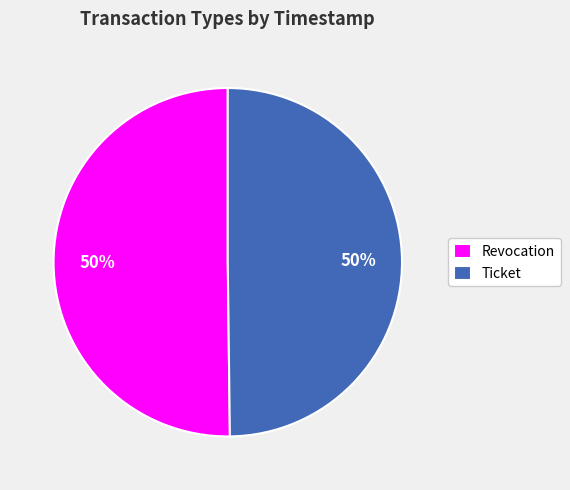

True or false: Revocation accounts for 61% of the total.

False